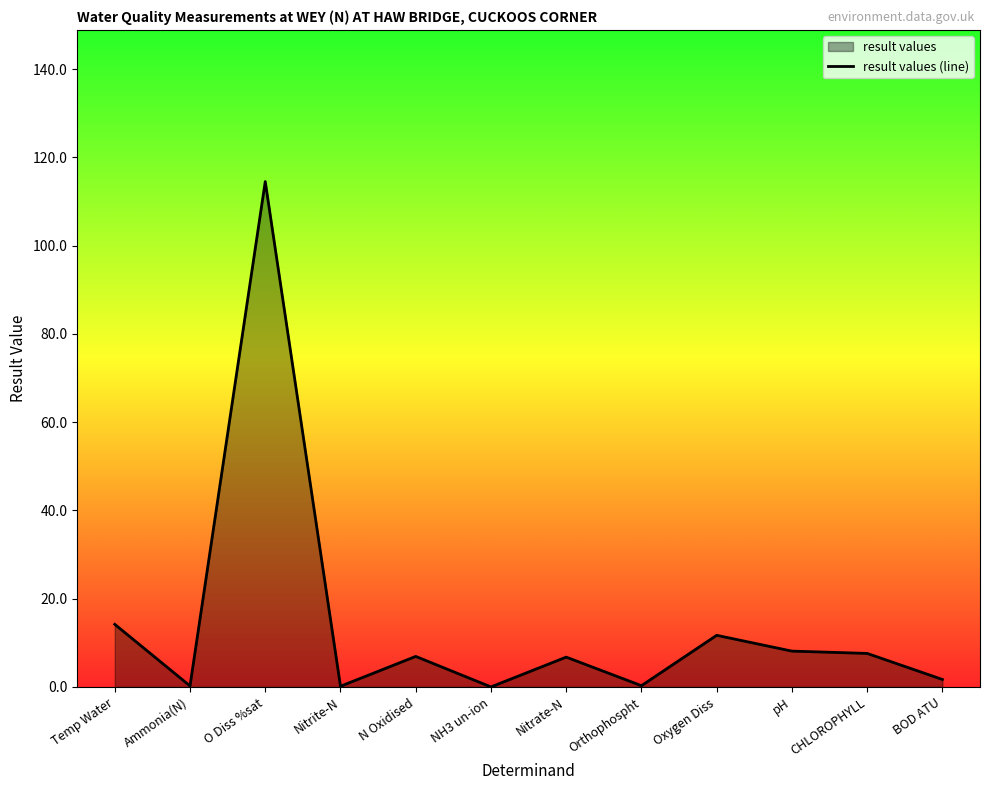

Reading left to right, what are all the values shown in this chart?

Temp Water=14.2	Ammonia(N)=0.2	O Diss %sat=114.5	Nitrite-N=0.2	N Oxidised=6.9	NH3 un-ion=0.0	Nitrate-N=6.8	Orthophospht=0.3	Oxygen Diss=11.7	pH=8.1	CHLOROPHYLL=7.6	BOD ATU=1.7